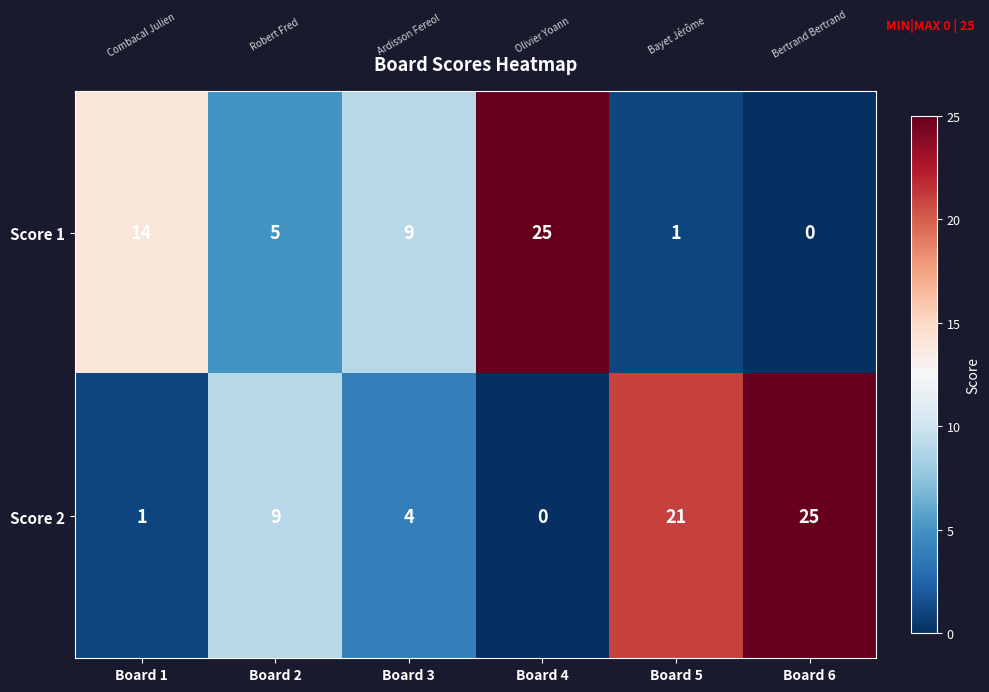

What is the average value of the Score 2 series?

10